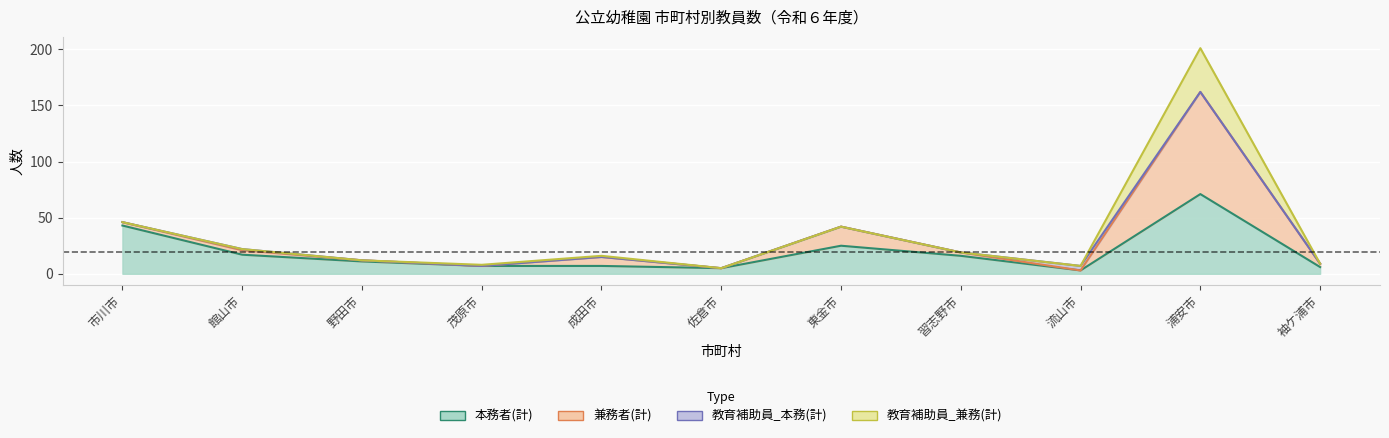

The value of 本務者(計) at 成田市 is 12. True or false?

False